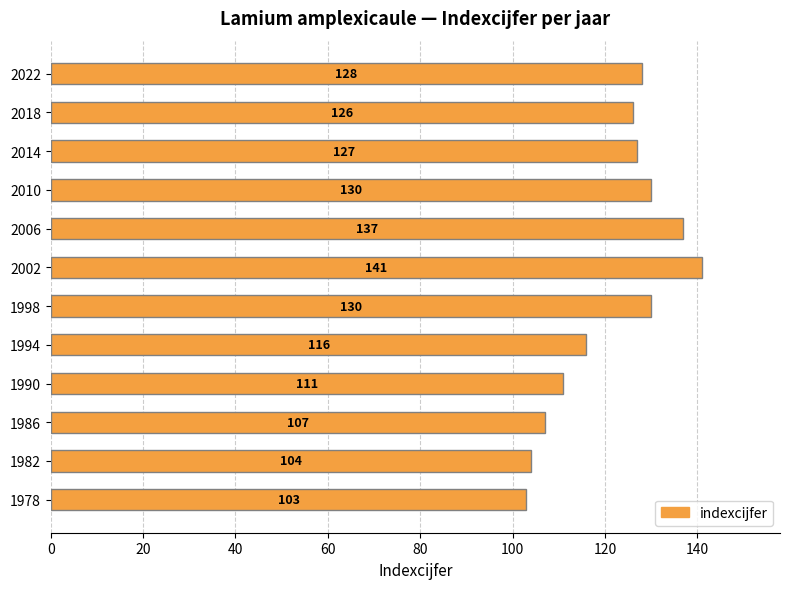

Approximately how many times larger is the value at 1994 compared to 2002?

0.8